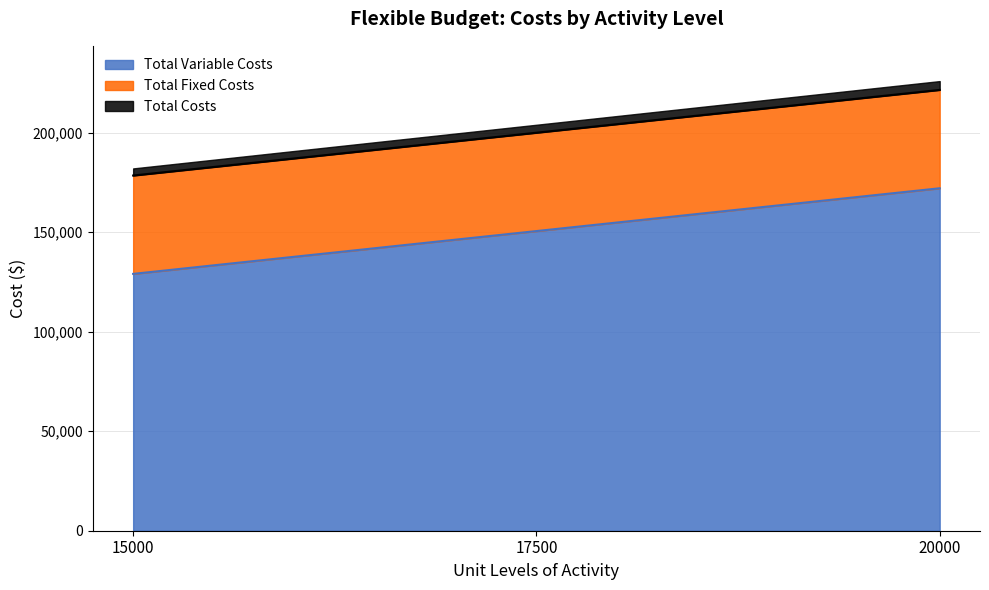

Which series changed the most between 15000 and 20000?

Total Variable Costs